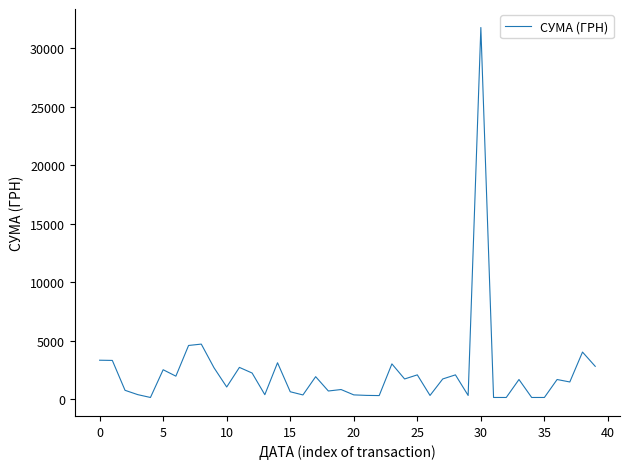

What is the maximum value shown in the chart?

31782.9